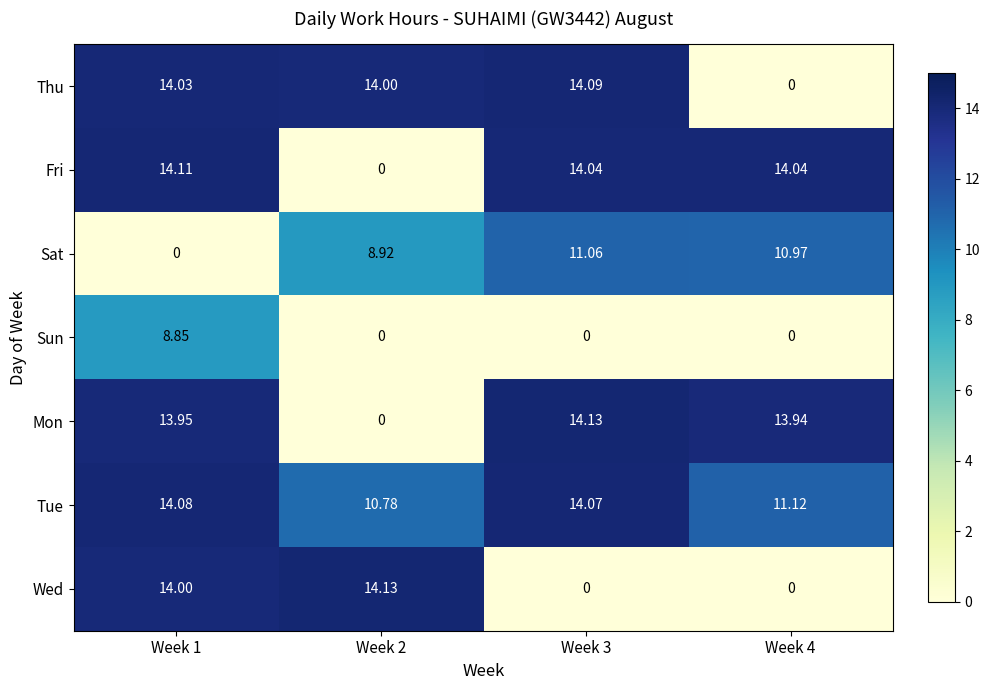

How many data points does each series have?

4